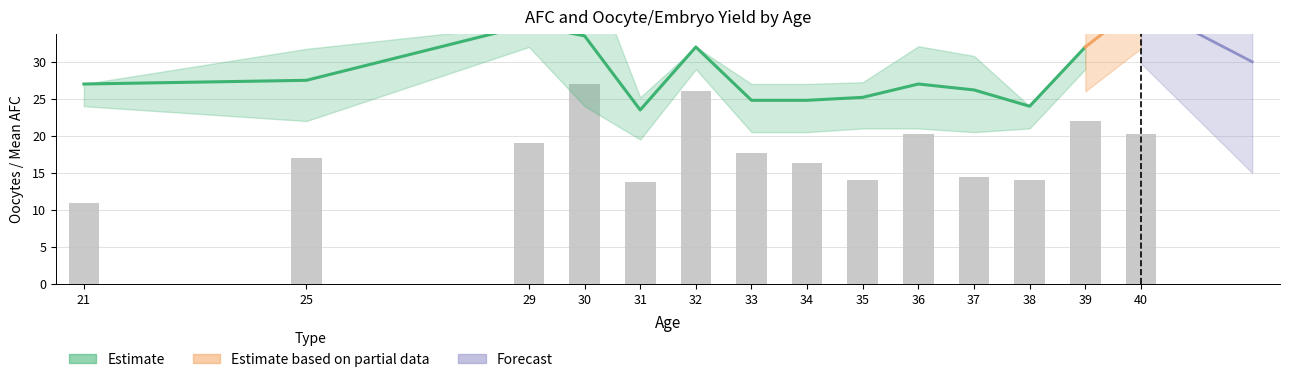

What is the difference between the values at 33 and 40?

2.6